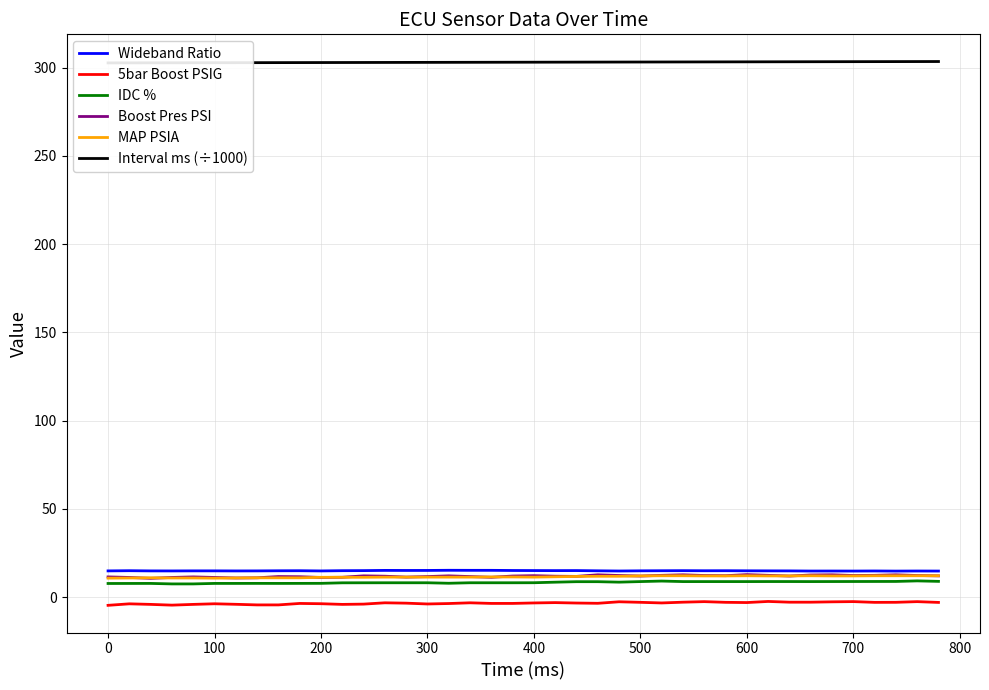

Is the value of Boost Pres PSI at 200 greater than the value of Wideband Ratio at 500?

No